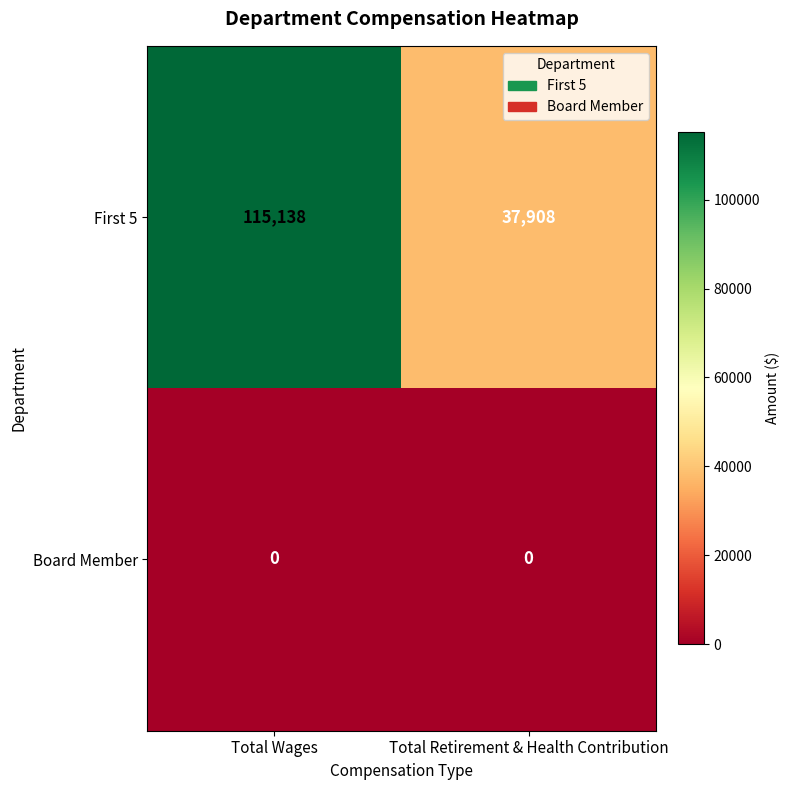

Is it true that Board Member equals 0 at Total Wages?

True